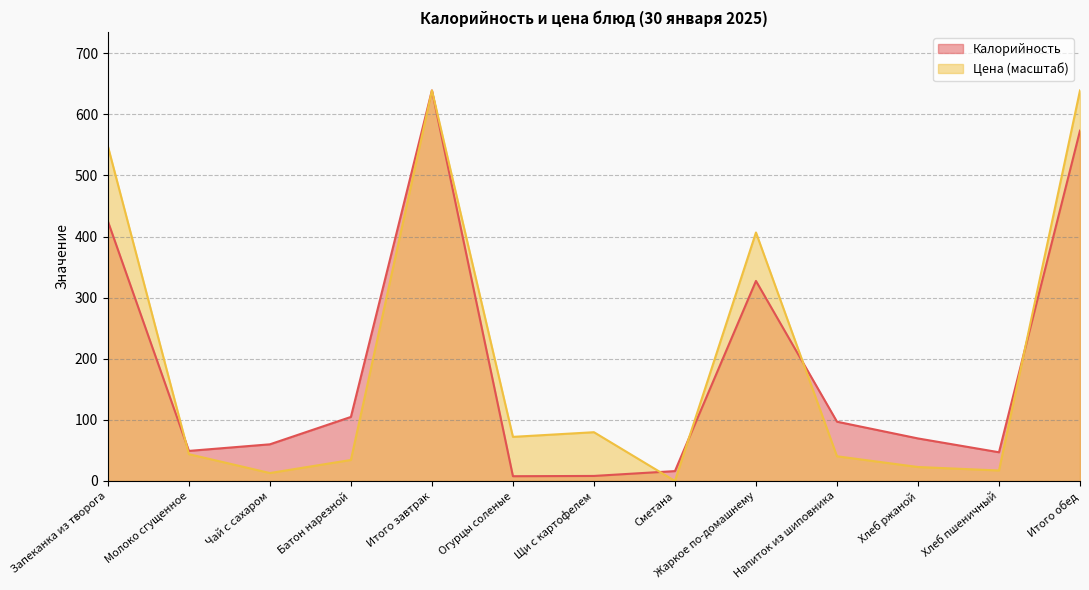

What is the spread (max minus min) of values at Молоко сгущенное?

5.3